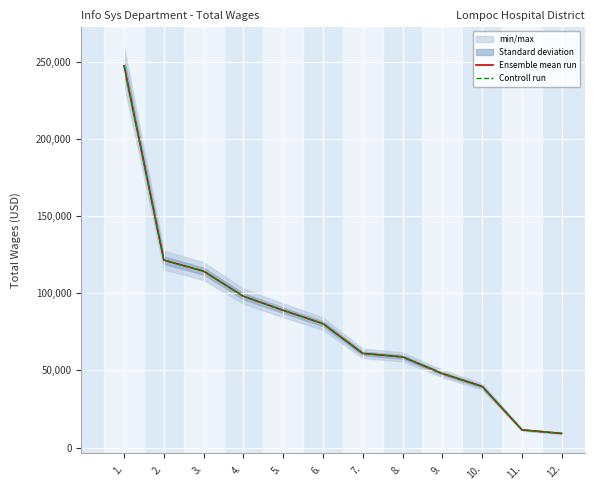

Reading left to right, list all the values displayed in this chart.

Ensemble mean run: 247655	121553	114375	98109	88983	80336	61047	58774	47985	39626	11477	9164
Controll run: 247655	121553	114375	98109	88983	80336	61047	58774	47985	39626	11477	9164